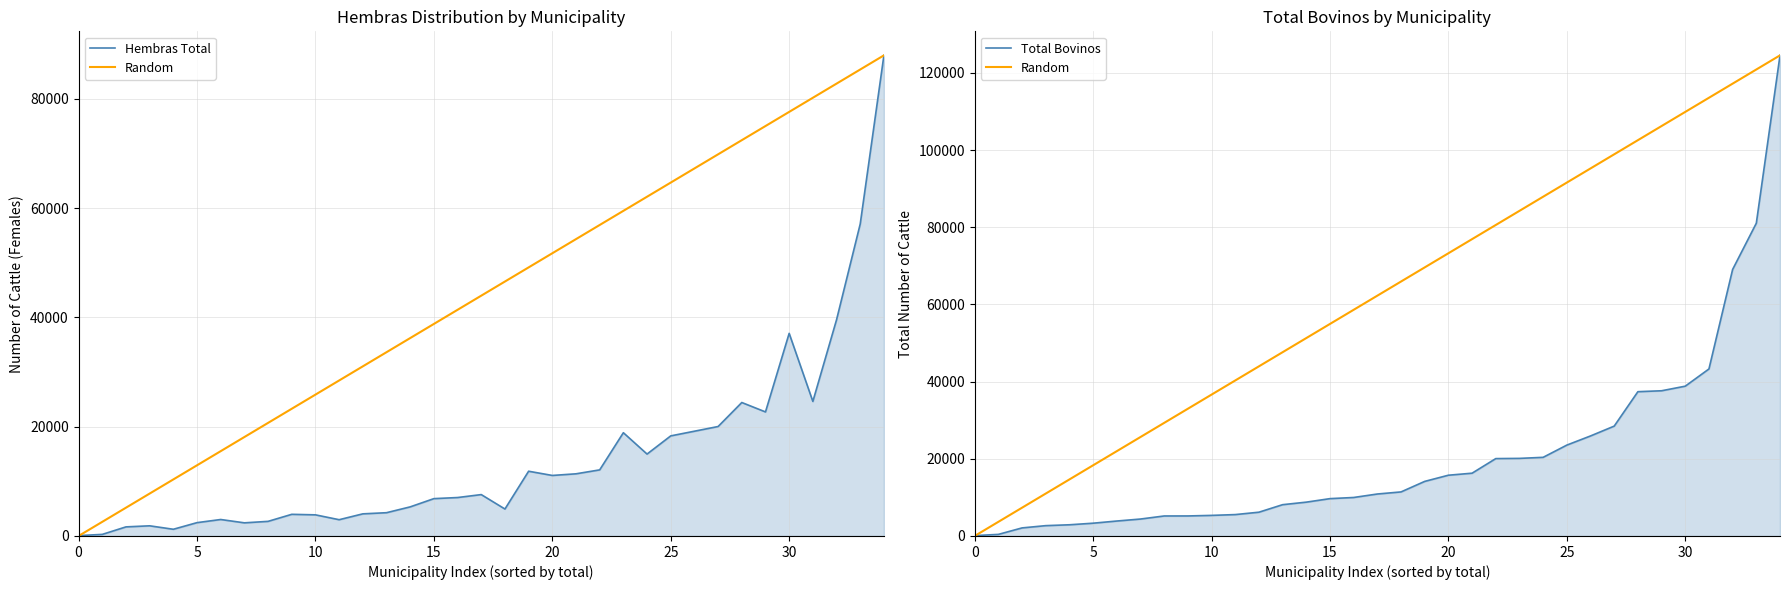

How many interior local peaks does the Hembras Total series have?

8